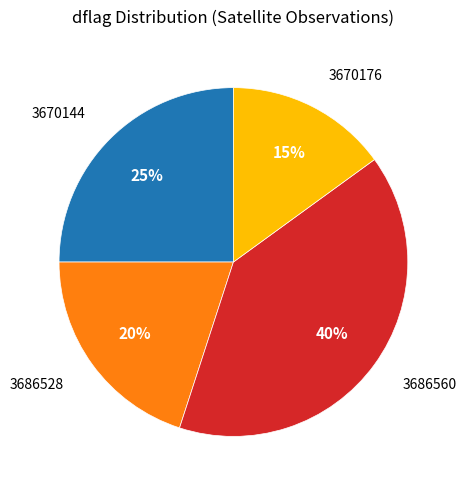

Is there any slice that represents more than half of the pie?

No